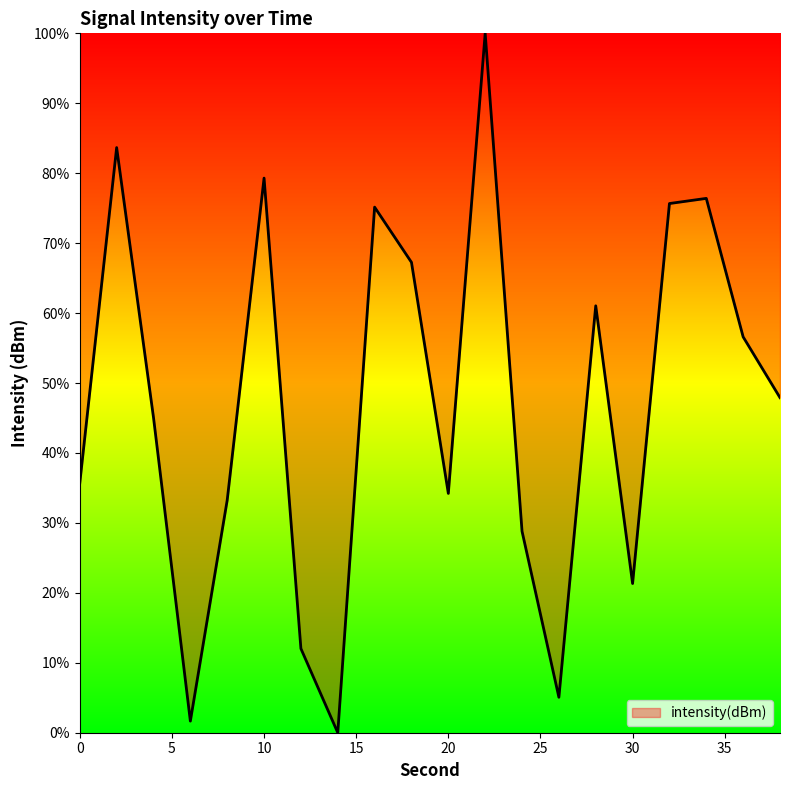

What is the greatest value displayed?

100.0